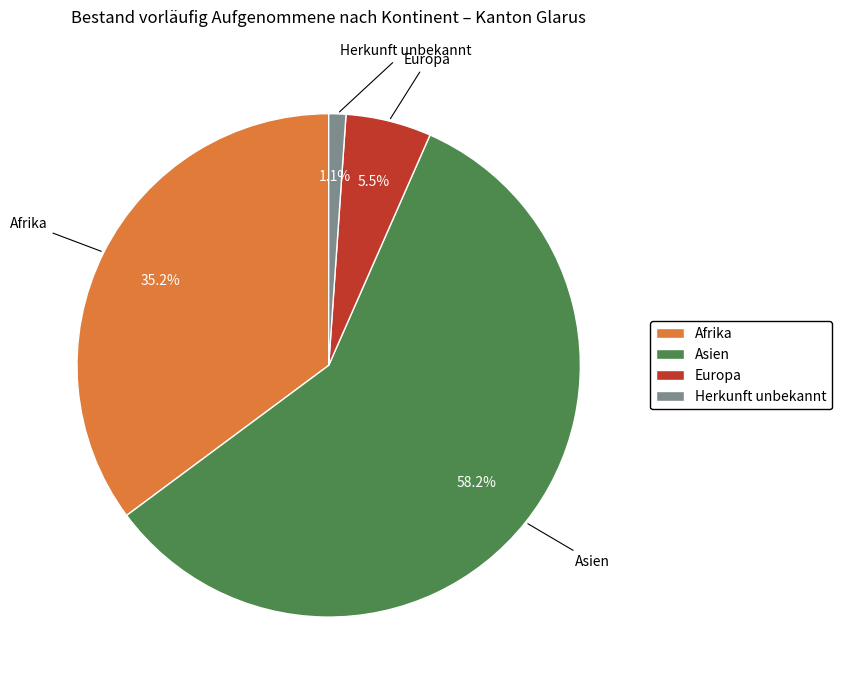

How many segments does this pie chart have?

4